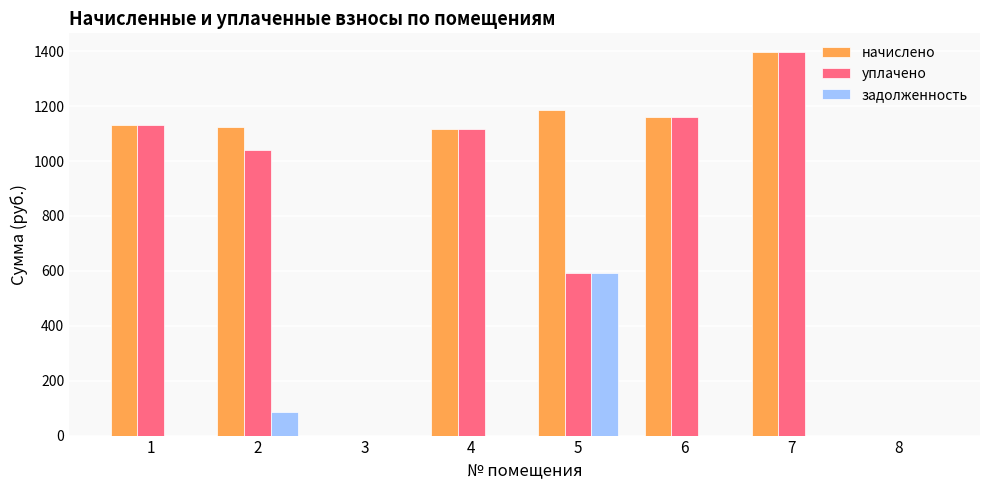

Reading left to right, transcribe all the data shown in this chart.

начислено: 1131.6	1124.2	0.0	1116.9	1185.3	1160.9	1395.5	0.0
уплачено: 1131.6	1039.5	0.0	1116.9	592.7	1160.9	1395.5	0.0
задолженность: 0.0	84.8	0.0	0.0	592.7	0.0	0.0	0.0